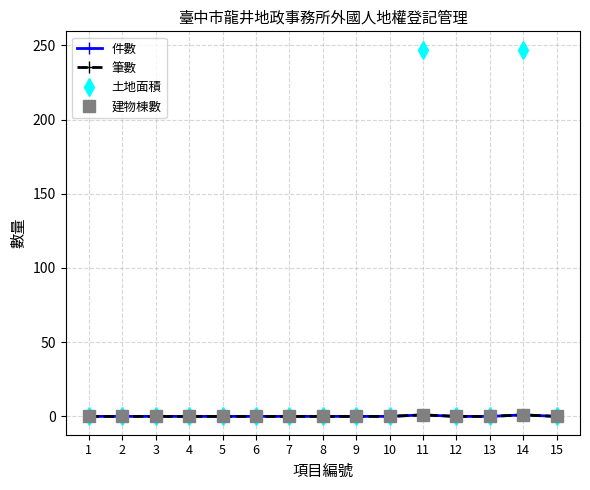

In 筆數, how many points are higher than both neighbors (excluding endpoints)?

2